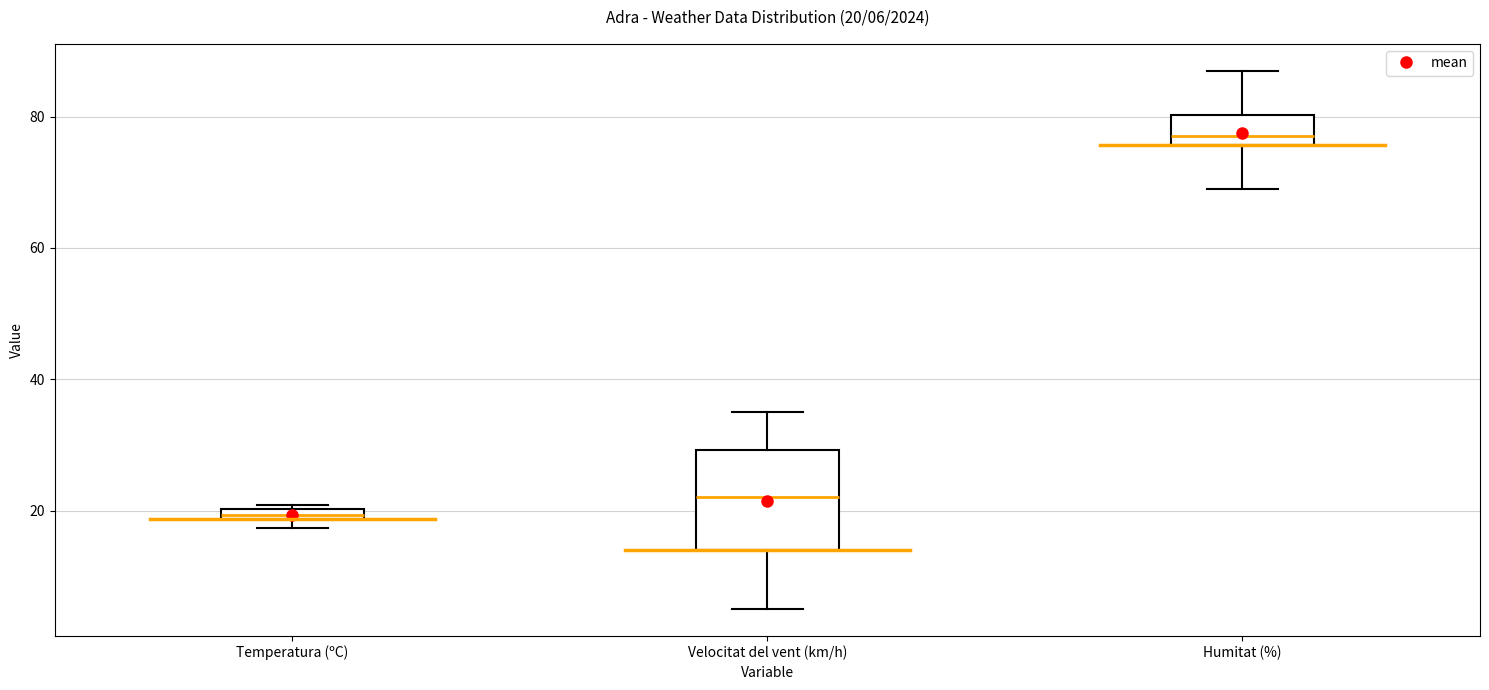

Which box has the highest median line?

Humitat (%)